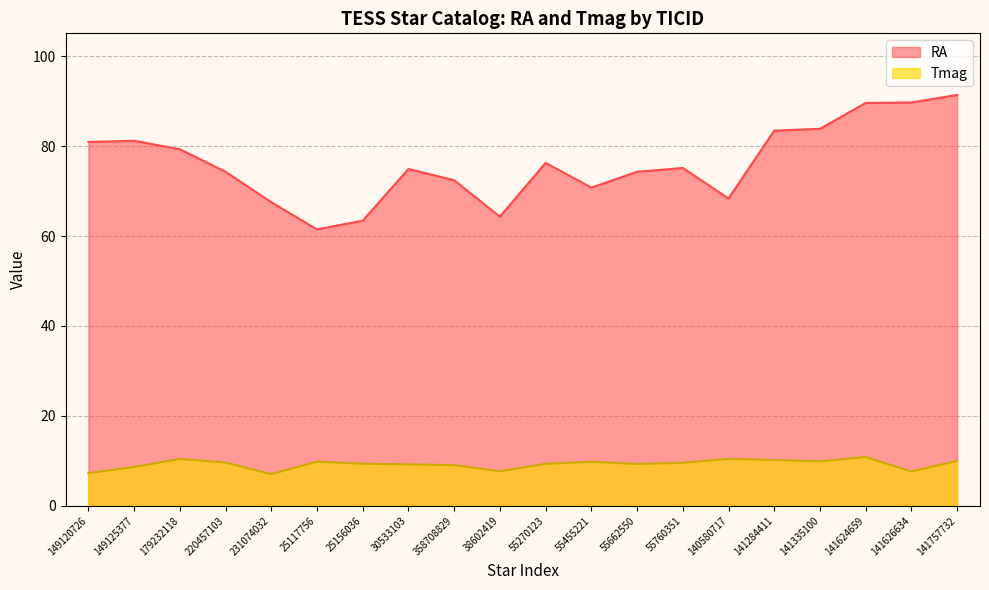

What is the value of the Tmag point at the 14th from the left?

9.6